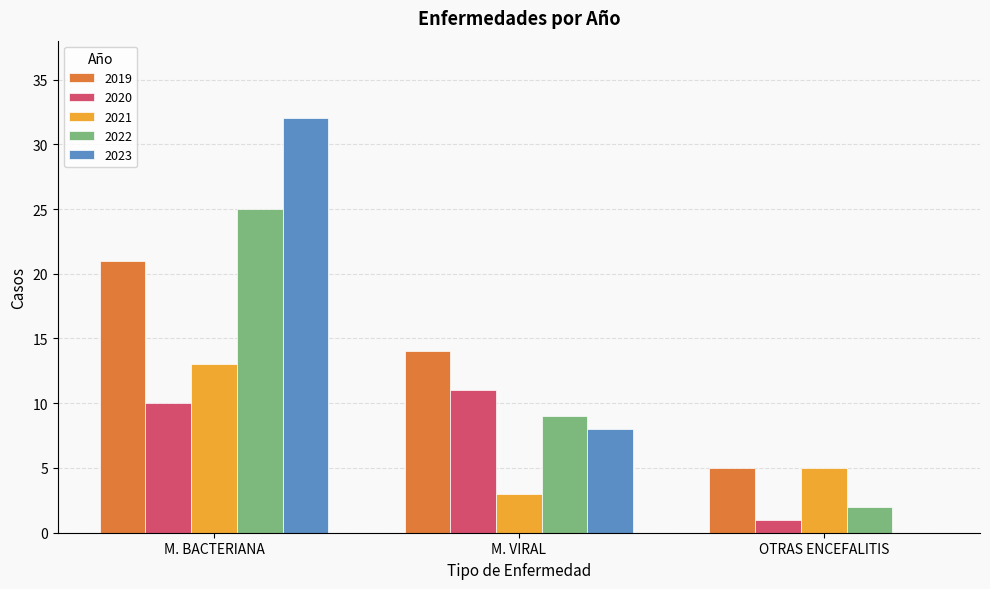

What is the maximum value shown in the chart?

32